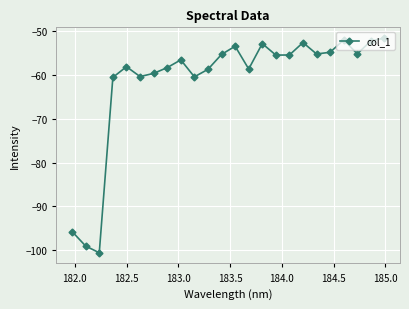

Count the number of data series in this chart.

1